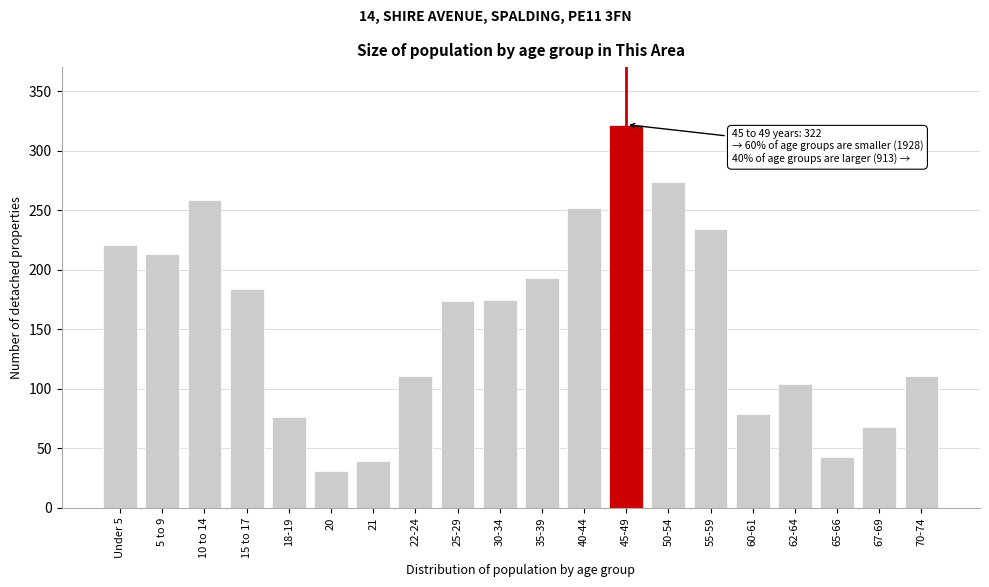

What is the average value?

158